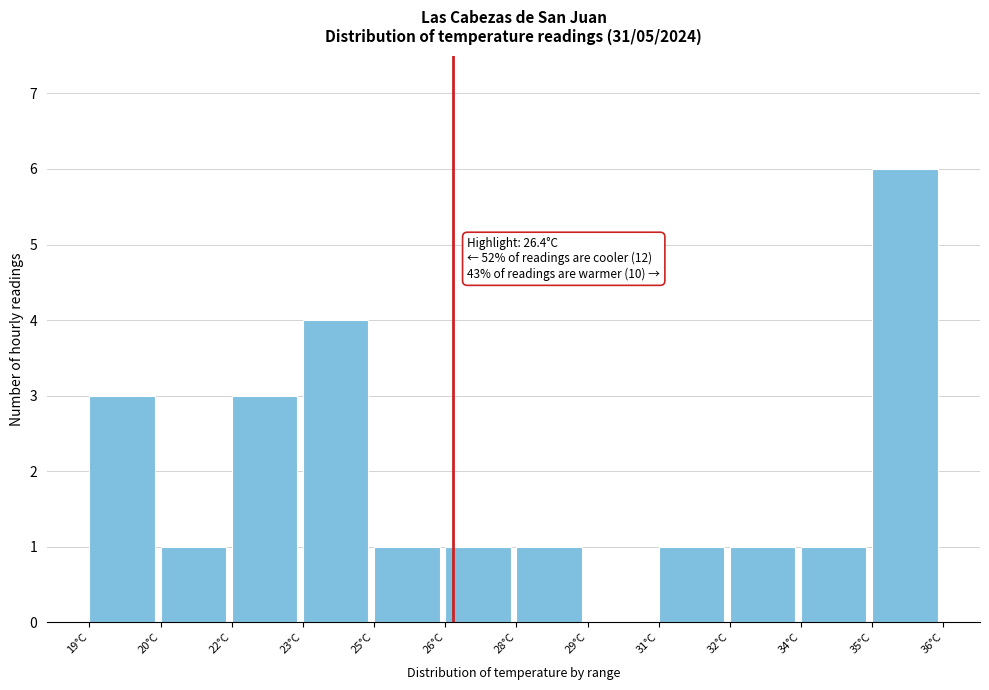

Reading left to right, extract all data points from this chart.

19°C=3	20°C=1	22°C=3	23°C=4	25°C=1	26°C=1	28°C=1	29°C=0	31°C=1	32°C=1	34°C=1	35°C=6